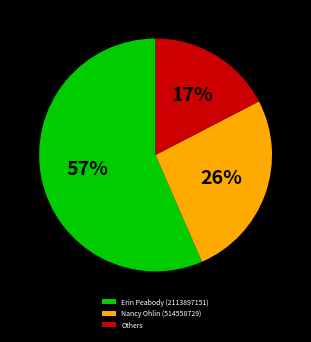

Between Others and Nancy Ohlin (514558729), which is larger?

Nancy Ohlin (514558729)